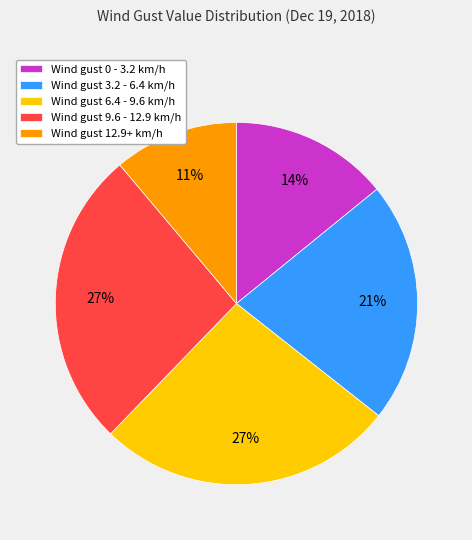

Is the sum of Wind gust 9.6 - 12.9 km/h and Wind gust 12.9+ km/h greater than half?

No